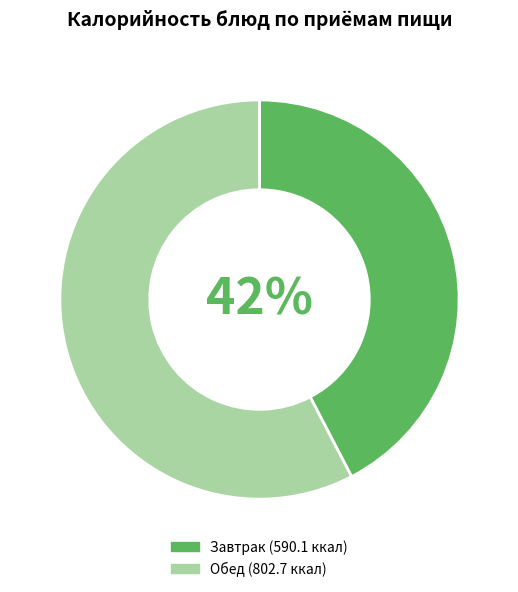

Does any single category account for the majority?

Yes